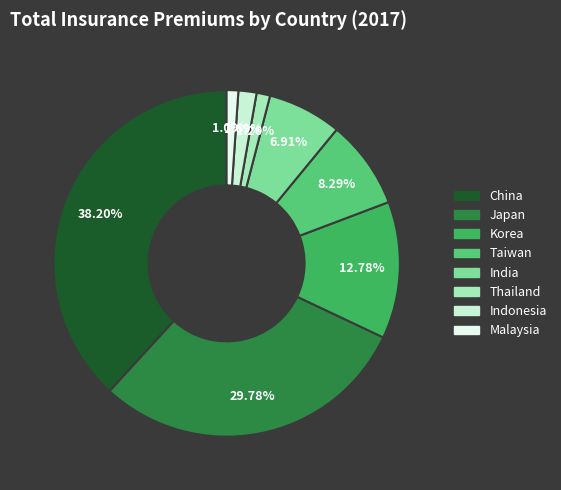

What is the ratio of the value at Korea to the value at India?

1.8